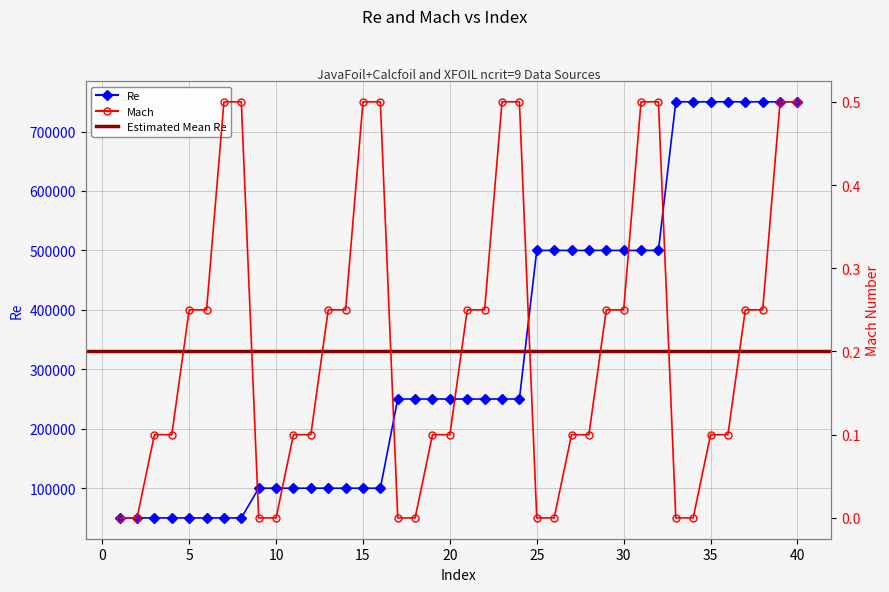

List the series in order of their overall mean, highest first.

Re, Mach